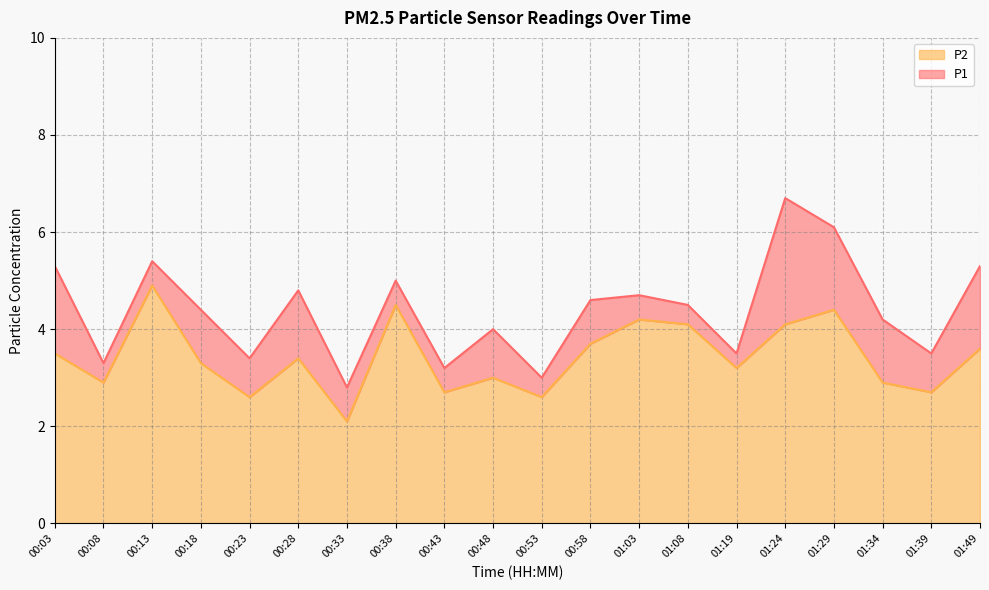

How many lines are shown in the chart?

2